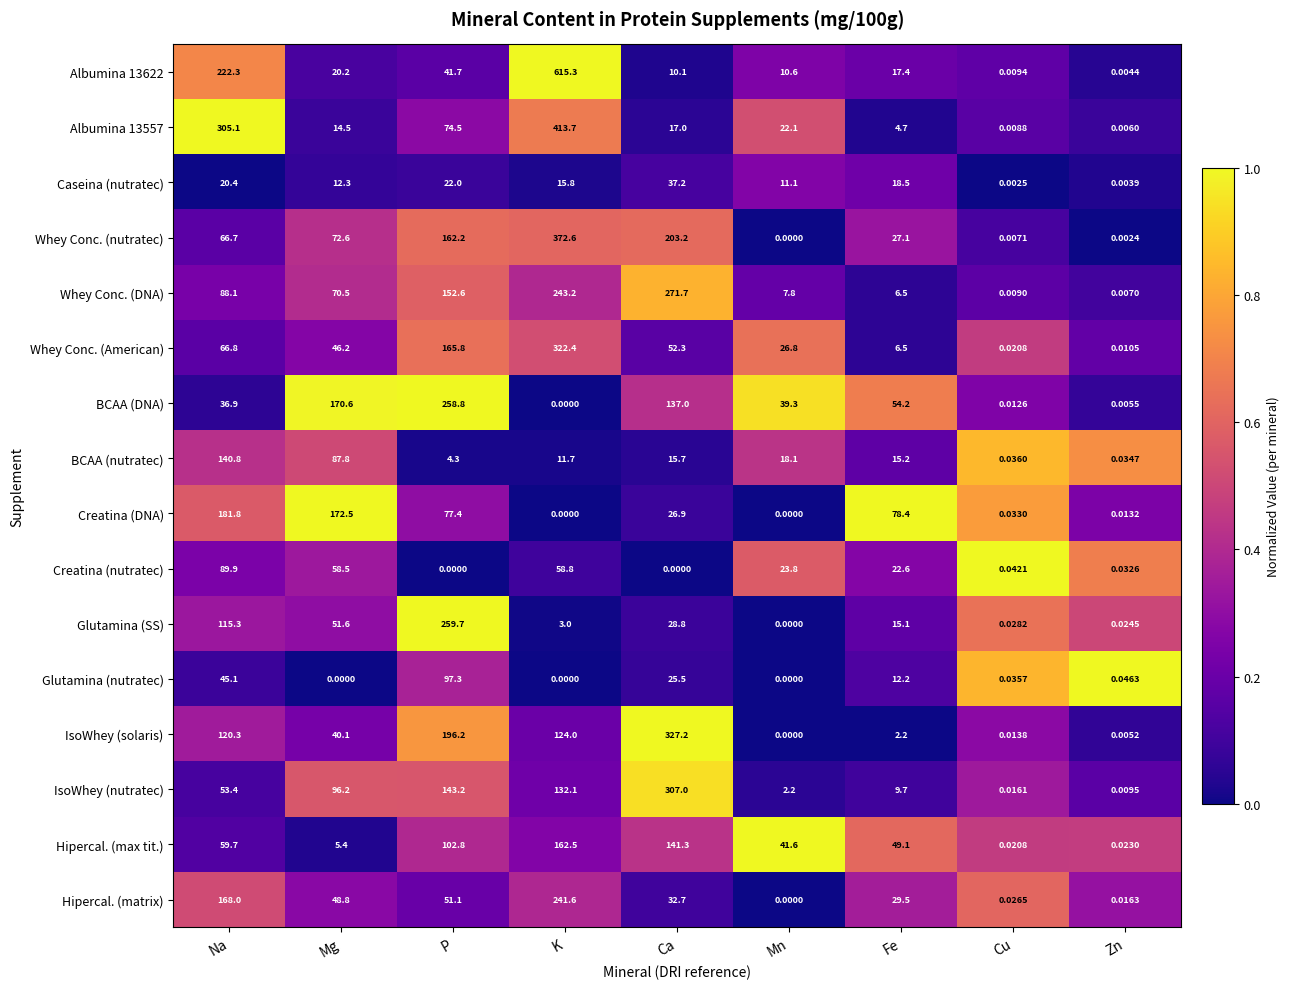

Which category has the lowest value in the BCAA (DNA) series?

K